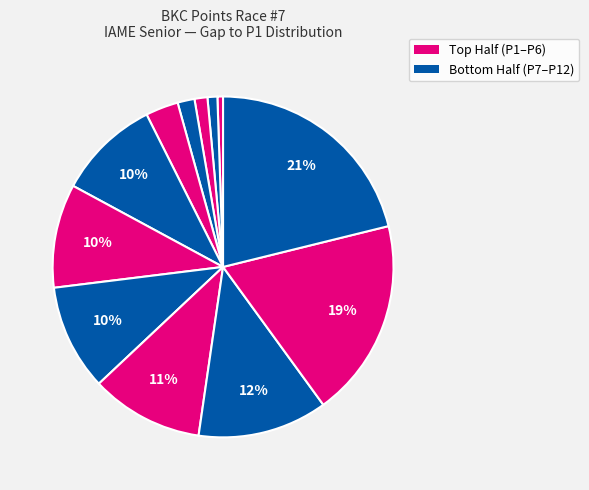

How many segments does this pie chart have?

12